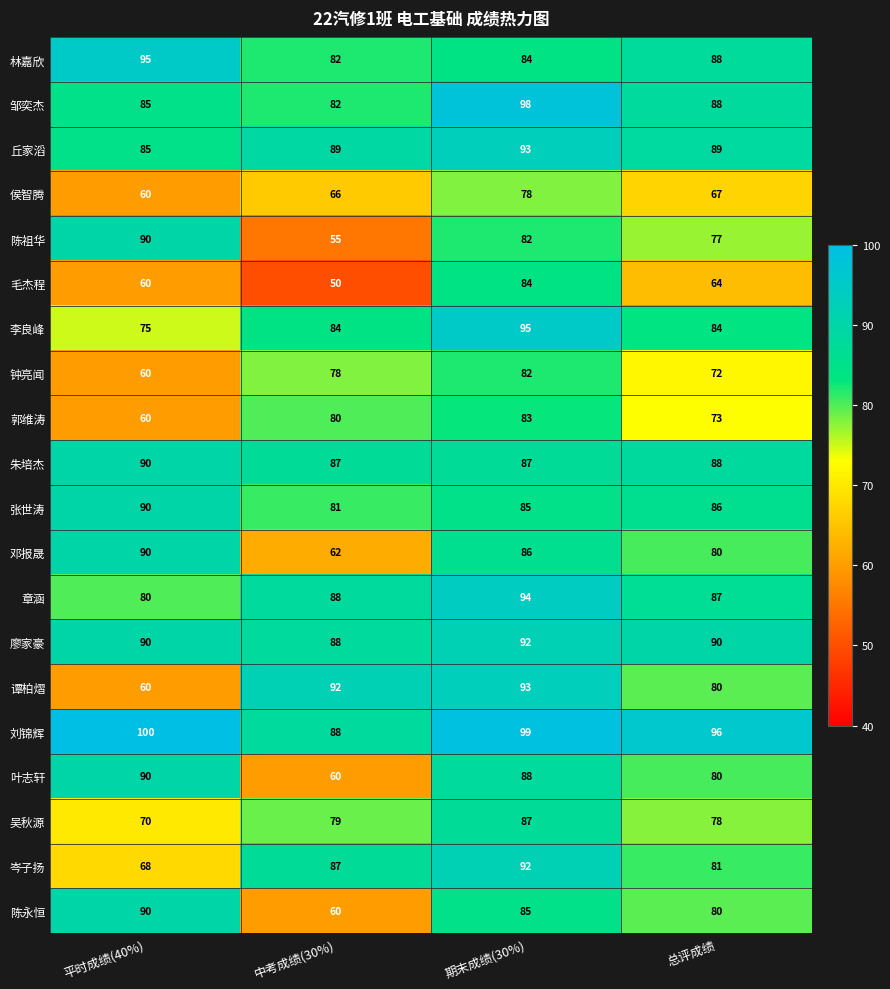

At which category is the sum across all series the highest?

期末成绩(30%)